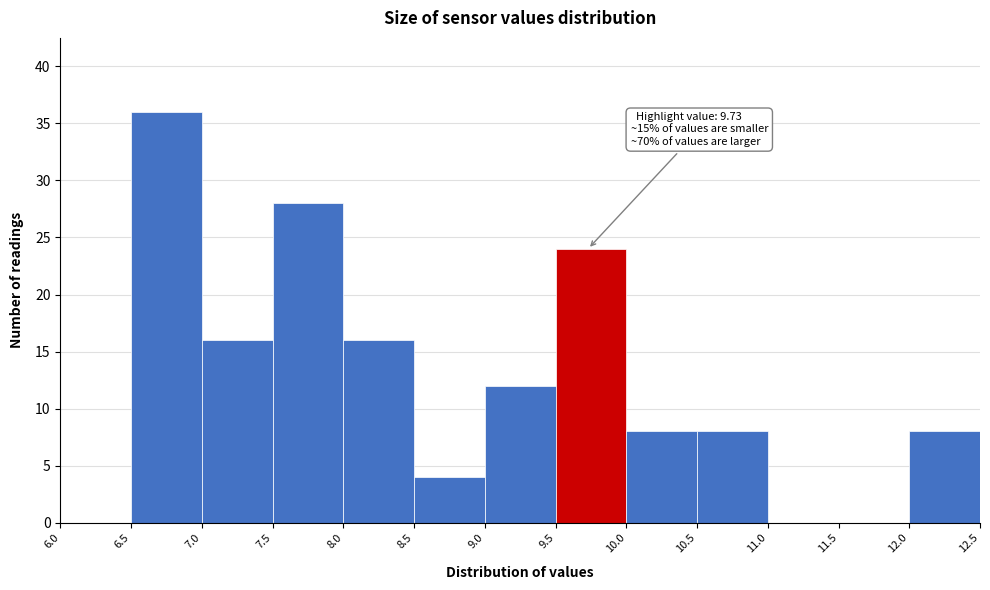

Which range on the x-axis has the tallest bar?

6.5 to 7.0